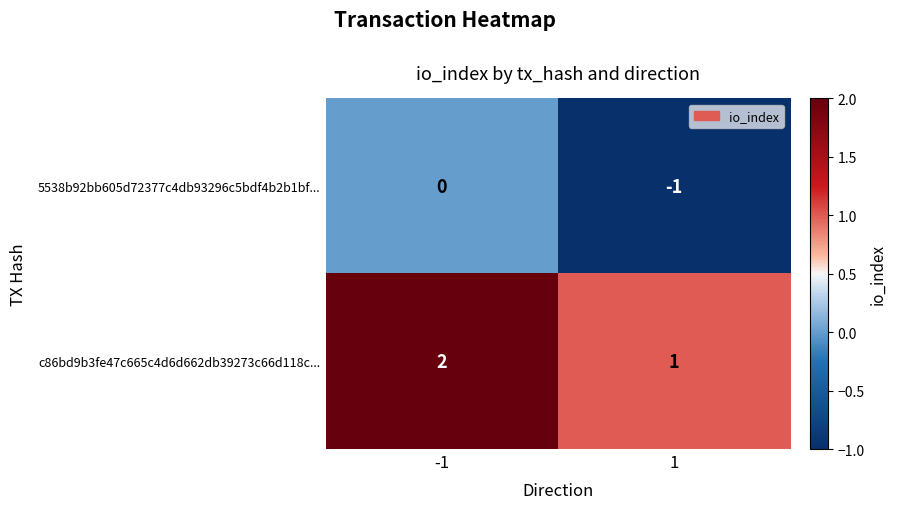

Reading left to right, list all the values displayed in this chart.

5538b92bb605d72377c4db93296c5bdf4b2b1bf...: -1=0	1=-1
c86bd9b3fe47c665c4d6d662db39273c66d118c...: -1=2	1=1